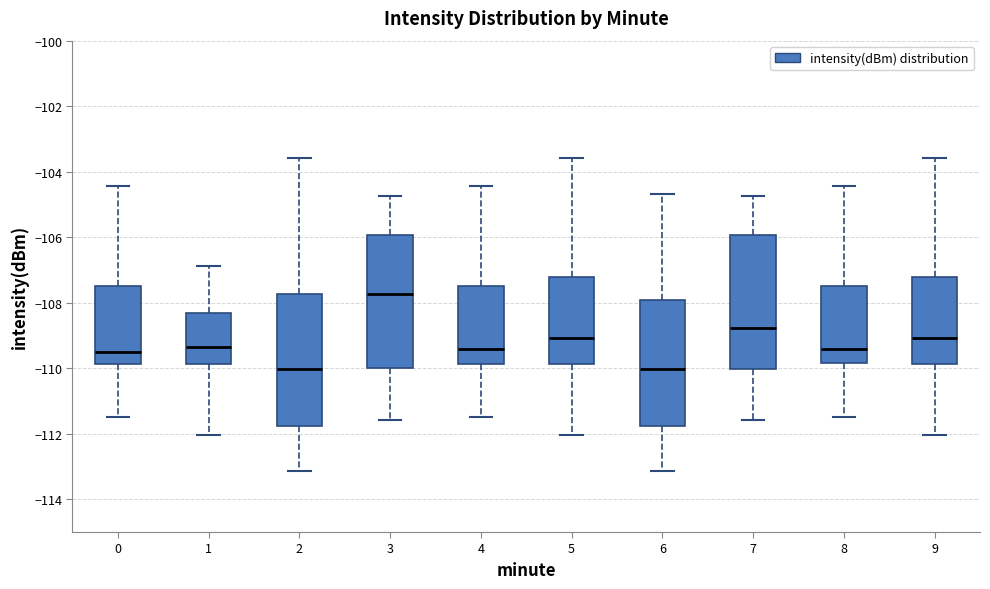

Reading left to right, transcribe this box plot: for each box, give where its median line is, the range the box spans, and where its two whiskers end, as read against the y-axis. The values are not printed on the chart, so give them approximately, as read against the axis.

0: median -109.6, box -109.8 to -107.4, whiskers -111.4 to -104.4
1: median -109.4, box -109.8 to -108.4, whiskers -112.0 to -106.8
2: median -110.0, box -111.8 to -107.8, whiskers -113.2 to -103.6
3: median -107.8, box -110.0 to -106.0, whiskers -111.6 to -104.8
4: median -109.4, box -109.8 to -107.4, whiskers -111.4 to -104.4
5: median -109.0, box -109.8 to -107.2, whiskers -112.0 to -103.6
6: median -110.0, box -111.8 to -108.0, whiskers -113.2 to -104.6
7: median -108.8, box -110.0 to -106.0, whiskers -111.6 to -104.8
8: median -109.4, box -109.8 to -107.4, whiskers -111.4 to -104.4
9: median -109.0, box -109.8 to -107.2, whiskers -112.0 to -103.6